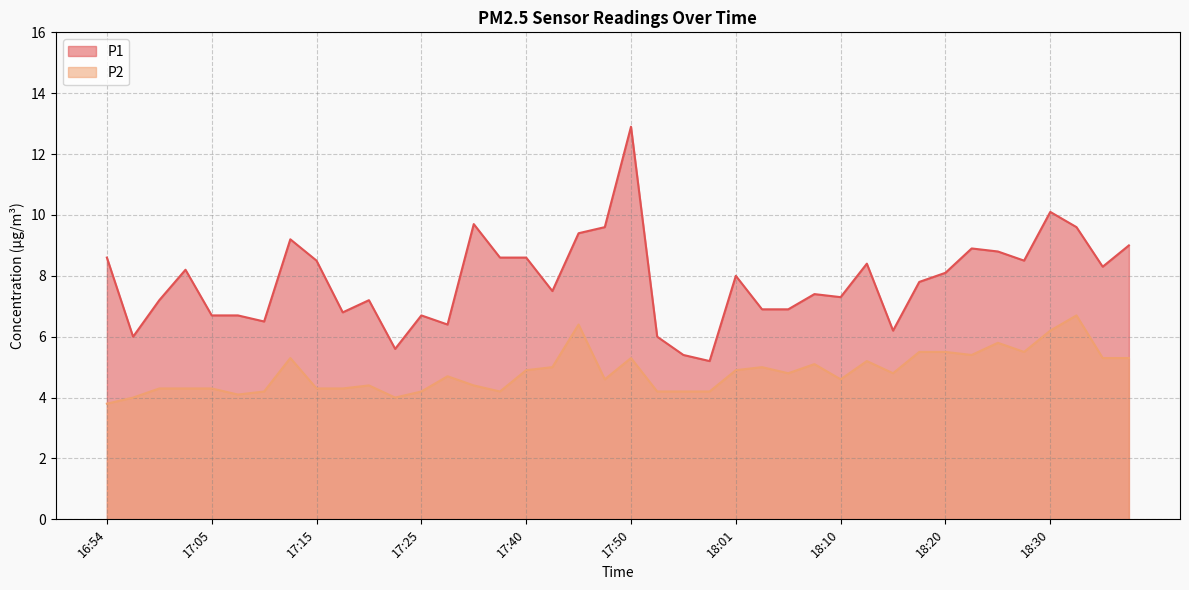

At which category does the chart reach its peak across all series?

17:50